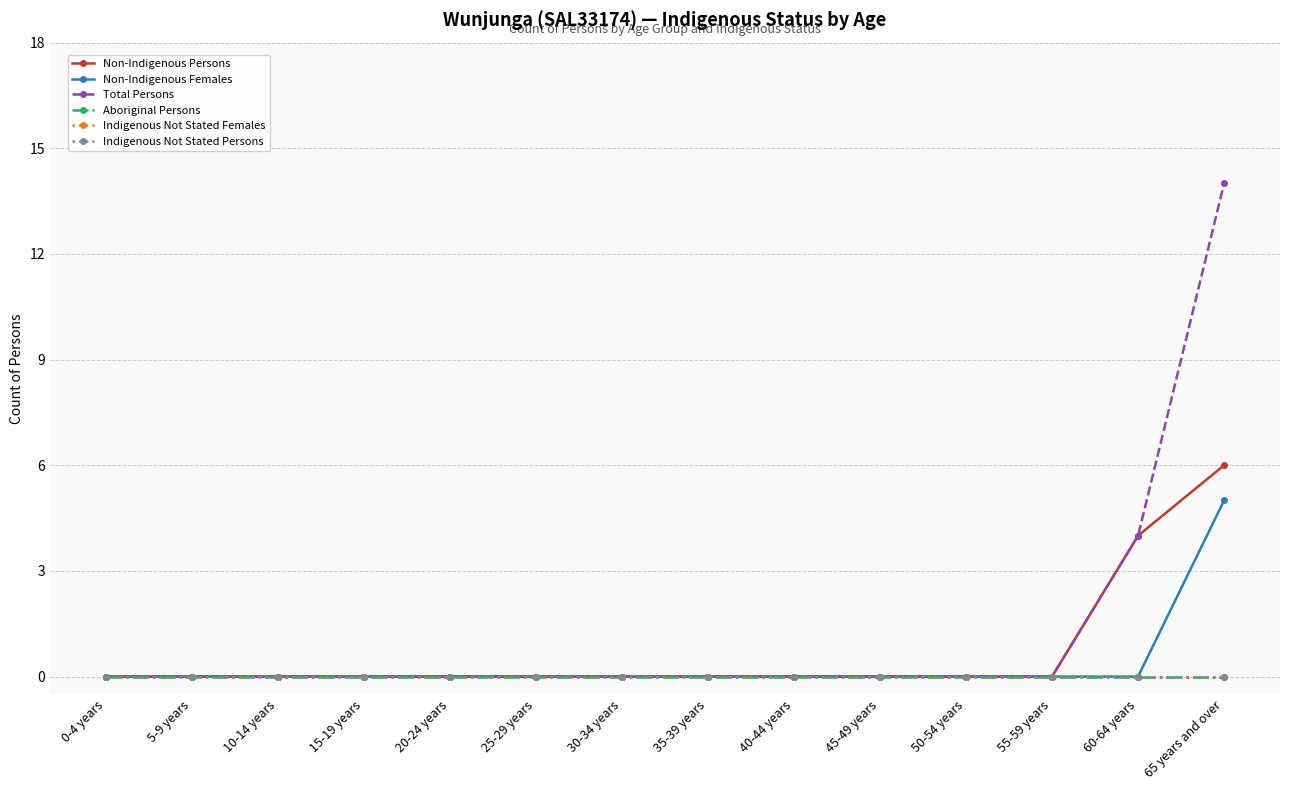

Is it true that Aboriginal Persons equals 0 at 40-44 years?

True